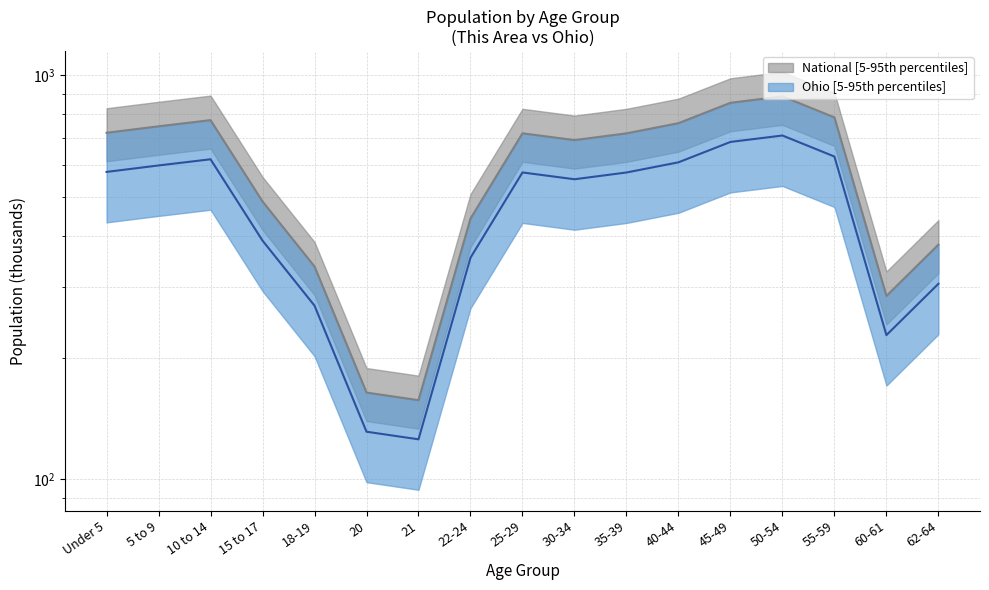

What is the approximate value of This Area at 20?

164.0